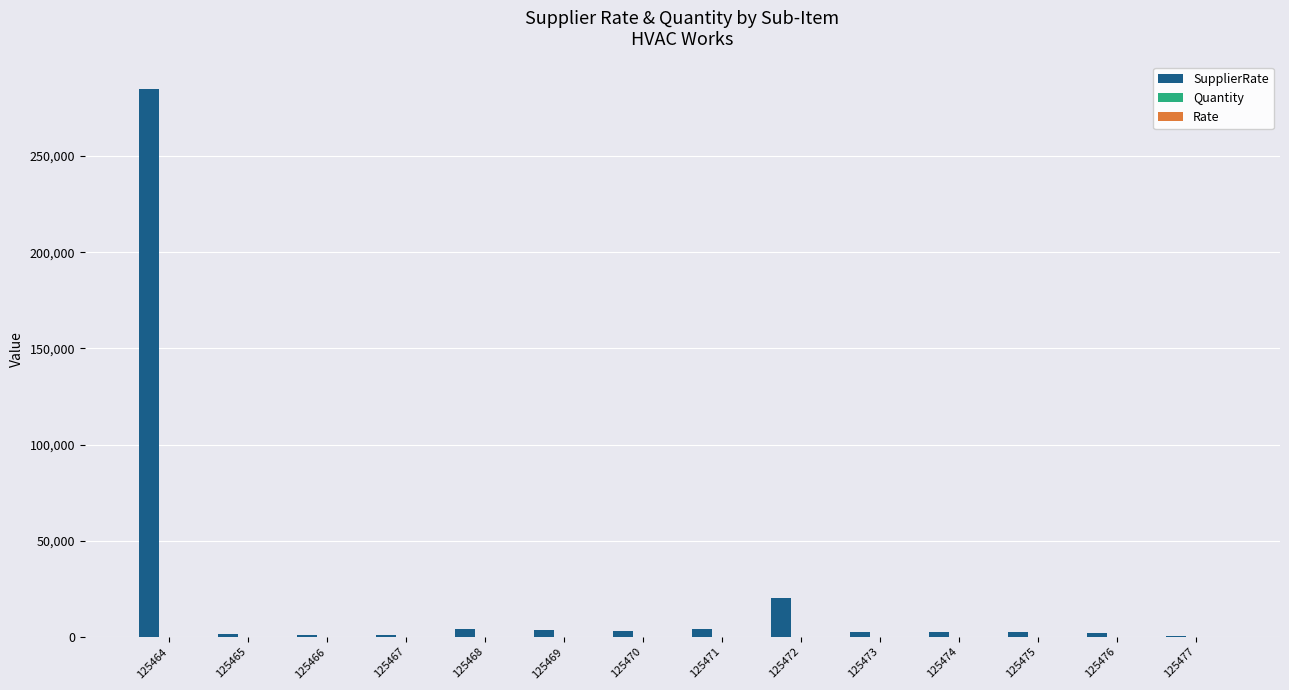

At which category is the sum across all series the highest?

125464